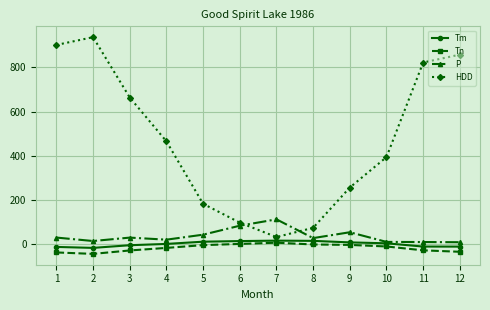

Where is the first local minimum for HDD?

7